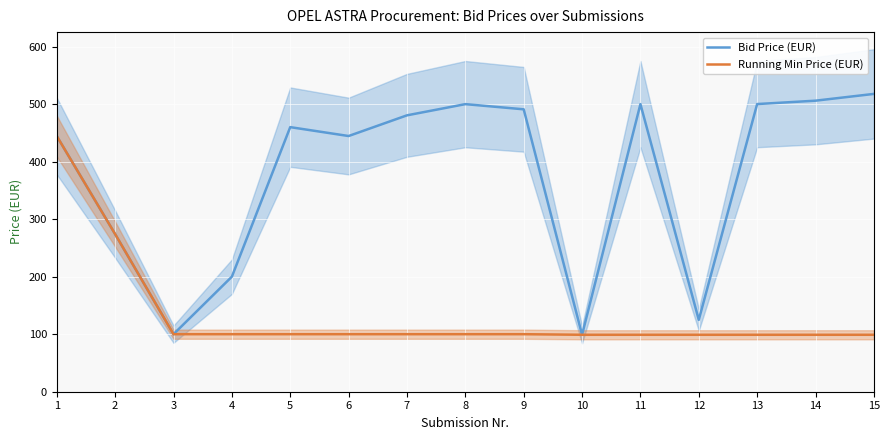

What is the value of the Bid Price (EUR) point at the 15th from the left?

517.8